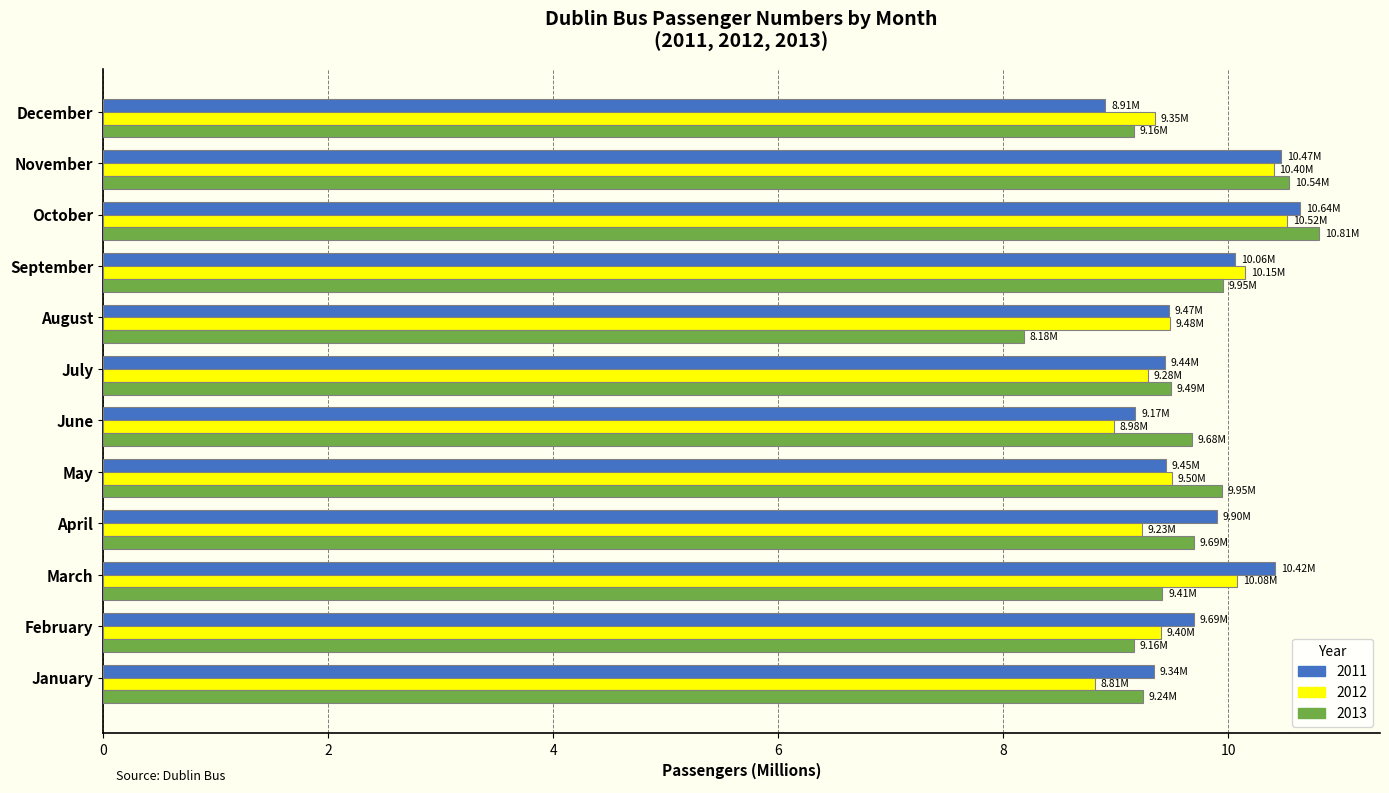

Count the number of categories in the chart.

12